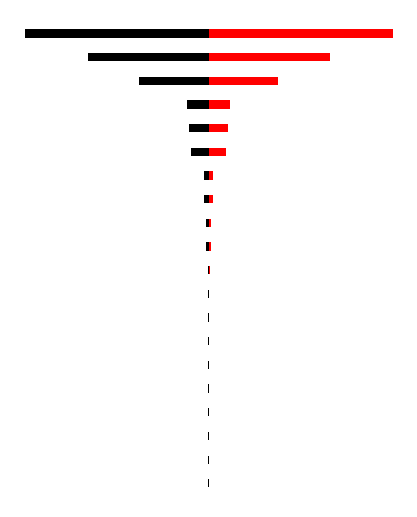

Reading left to right, extract all data points from this chart.

Black: -2.5	-2.5	-2.5	-2.5	-2.5	-2.5	-2.5	-2.5	-2.5	-3.9	-9.9	-9.9	-15.4	-15.4	-61.7	-69.1	-74.4	-246.2	-426.5	-648.7
Red: 2.5	2.5	2.5	2.5	2.5	2.5	2.5	2.5	2.5	3.9	9.9	9.9	15.4	15.4	61.7	69.1	74.4	246.2	426.5	648.7